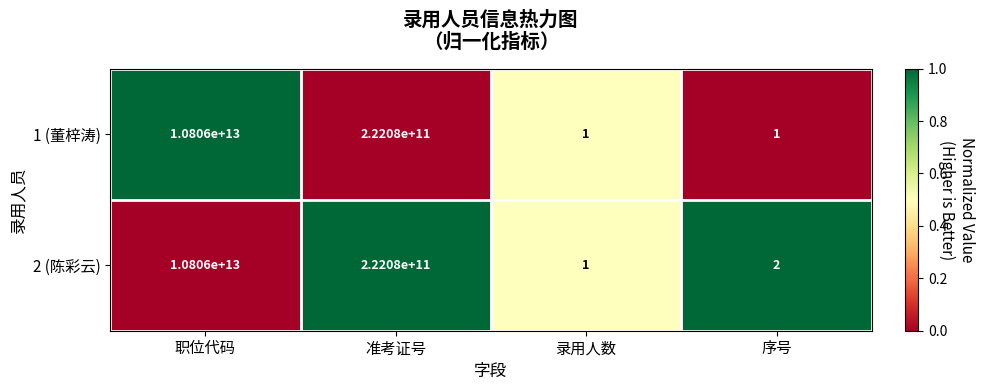

At 序号, list the series in order from smallest to largest.

1 (董梓涛), 2 (陈彩云)